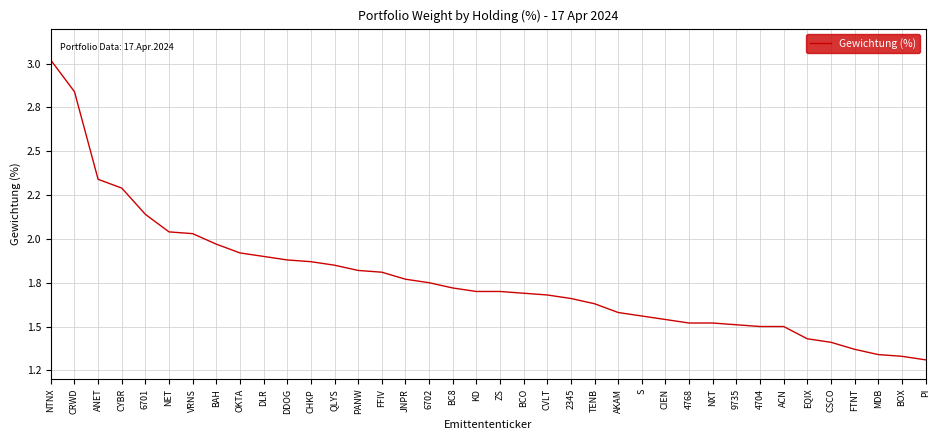

What is the maximum value shown in the chart?

3.0